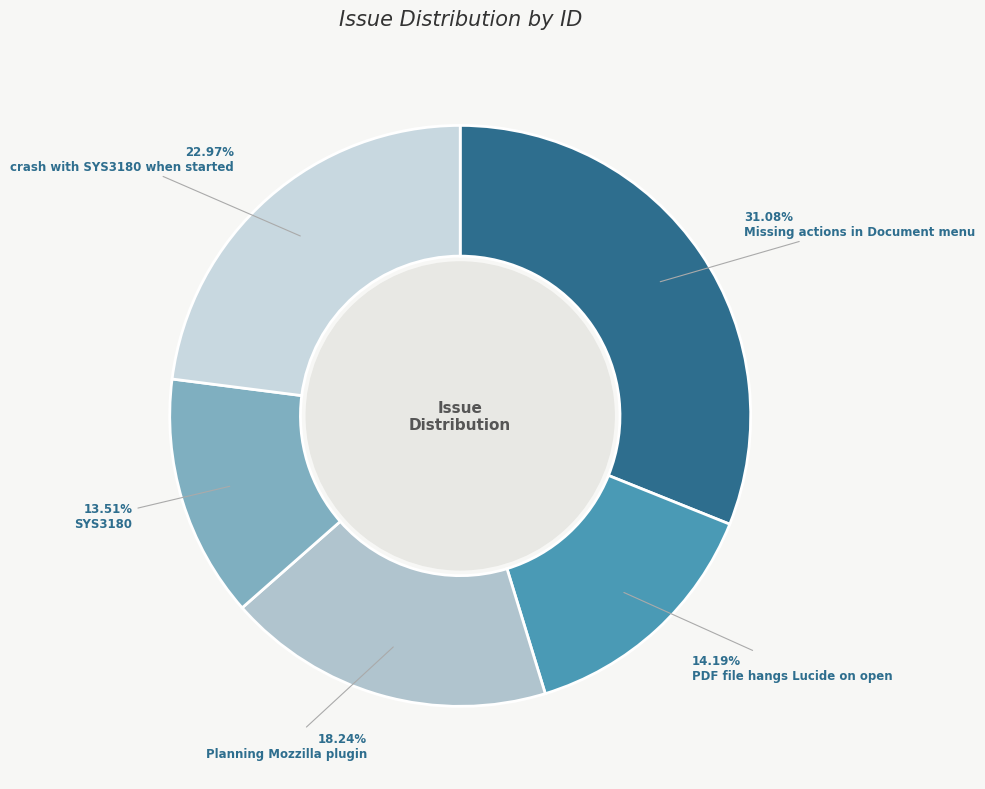

Do SYS3180 and PDF file hangs Lucide on open together represent more than half of the pie?

No